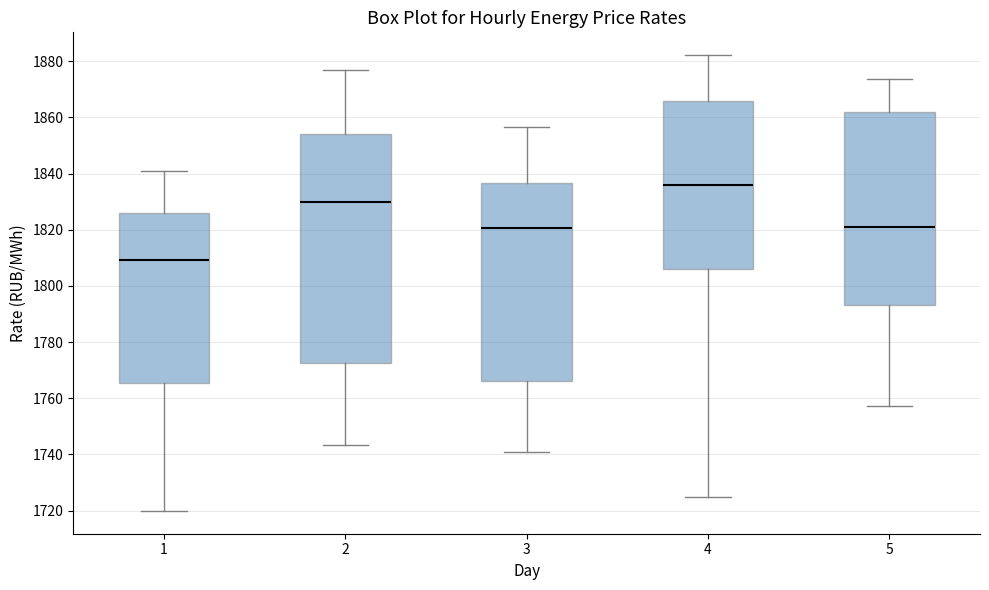

Which box is the tallest, from its lower edge to its upper edge?

2